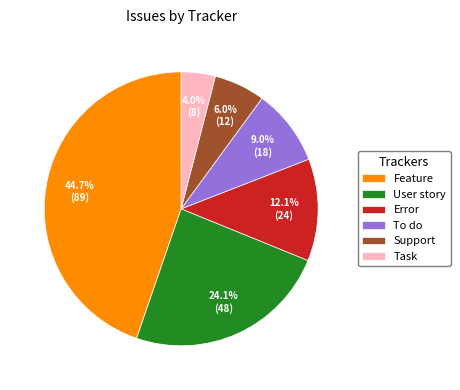

Count the number of slices in the pie.

6